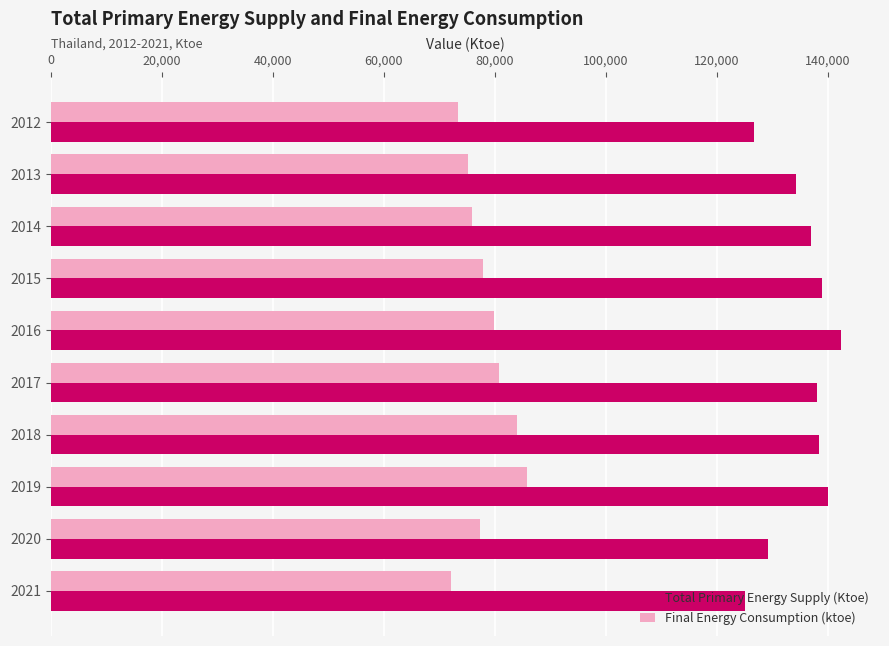

At 2019, list the series in order from largest to smallest.

Total Primary Energy Supply (Ktoe), Final Energy Consumption (ktoe)